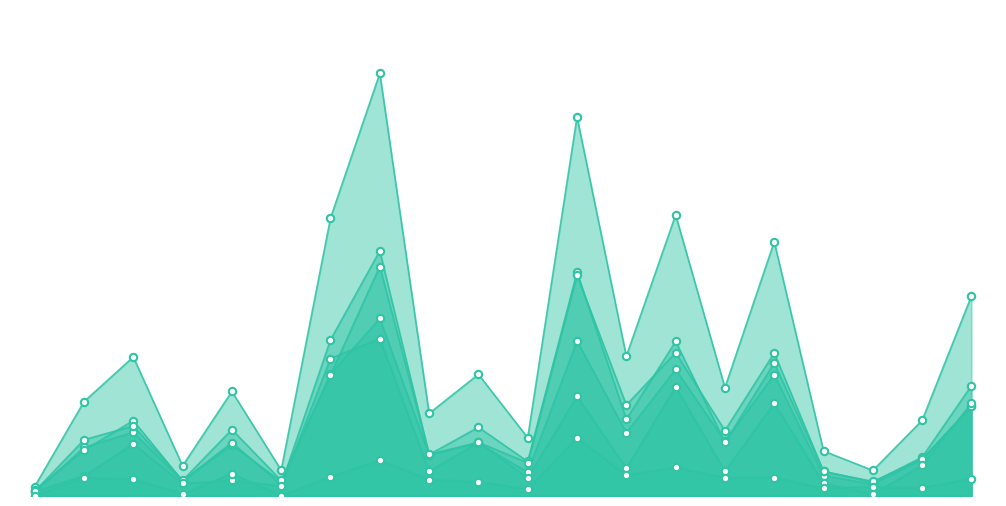

At how many categories does at least one series exceed 1030?

4